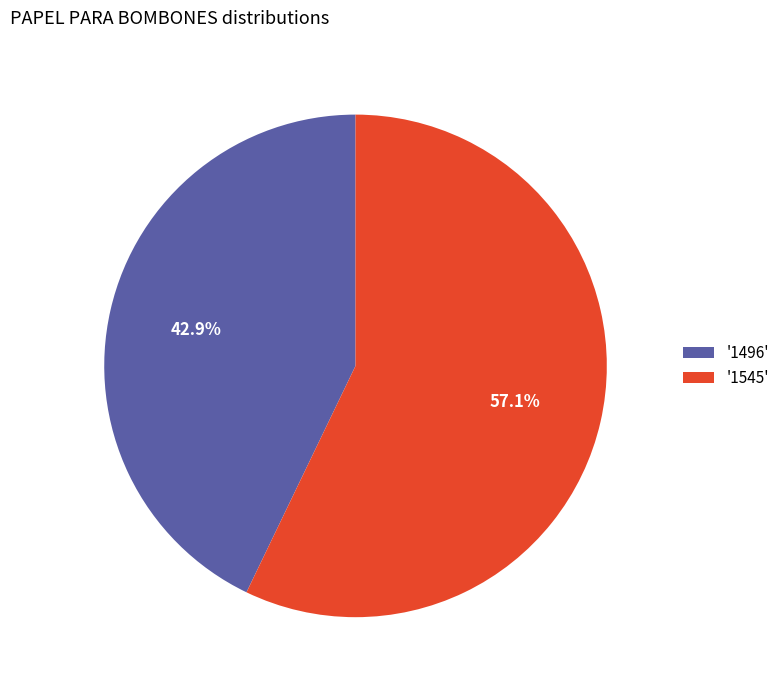

What is the ratio of the value at '1545' to the value at '1496'?

1.3